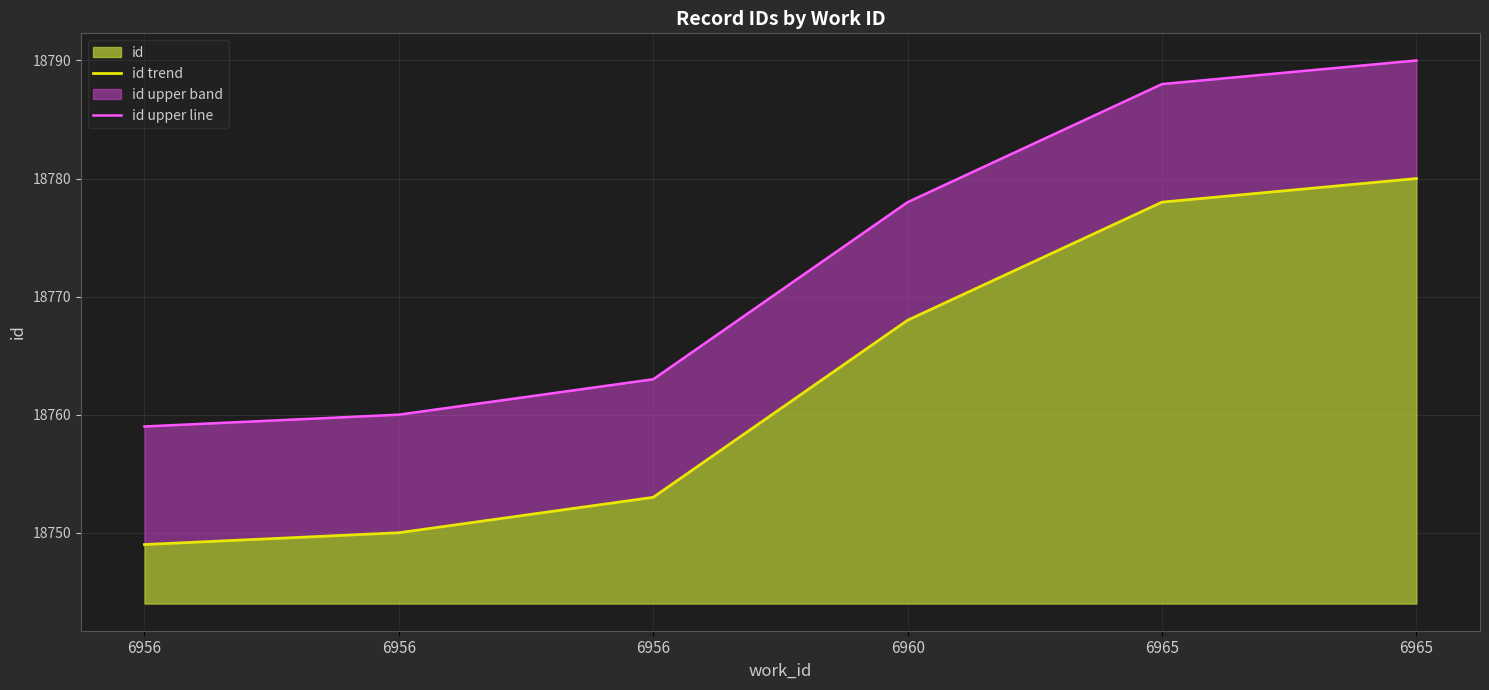

Which series has the widest spread of values?

id trend